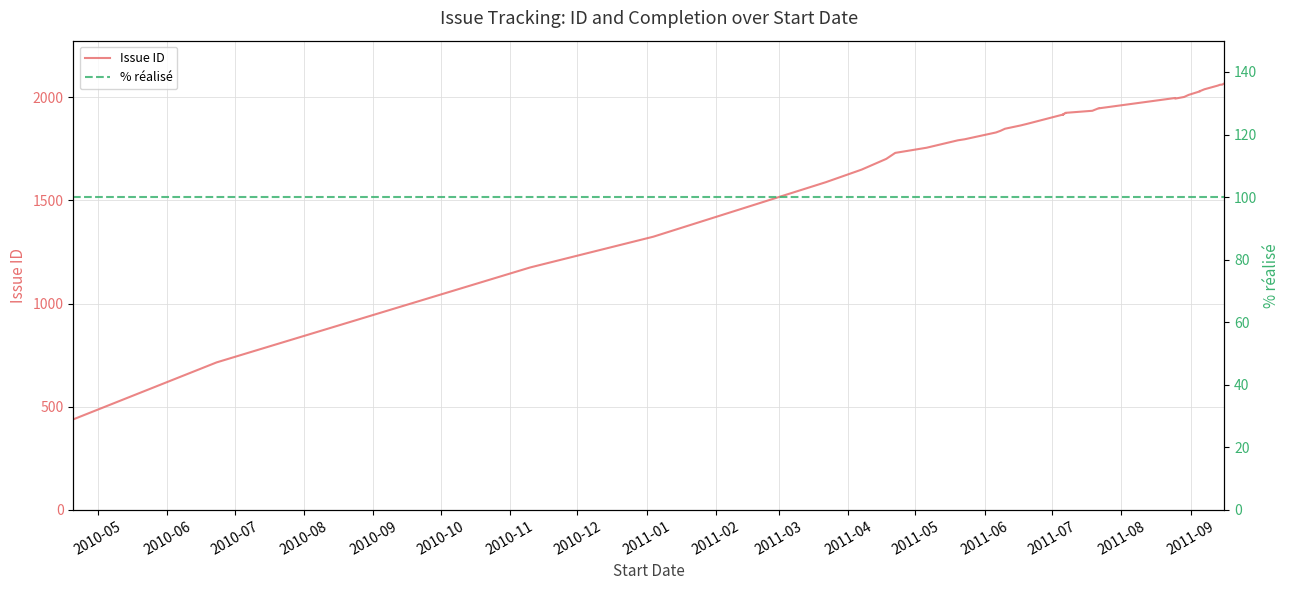

Is this an area chart (filled region under the line)?

No